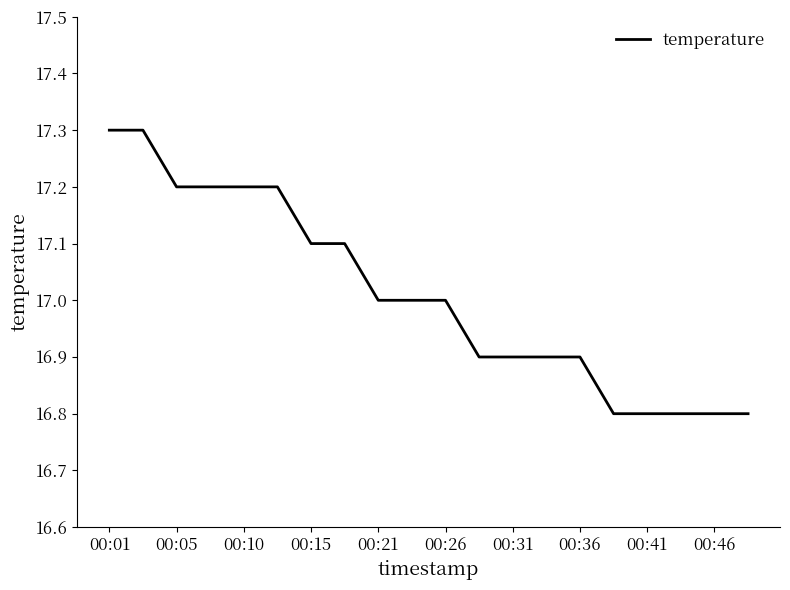

What is the smallest value displayed?

16.8